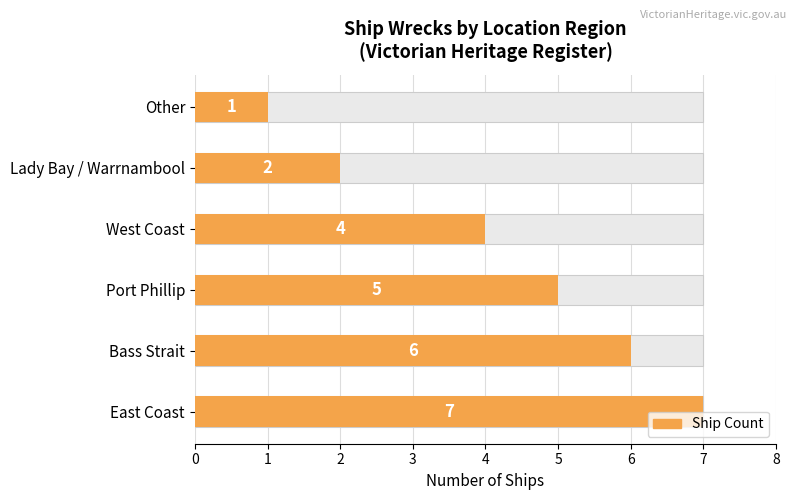

What is the change in value from East Coast to Port Phillip?

-2